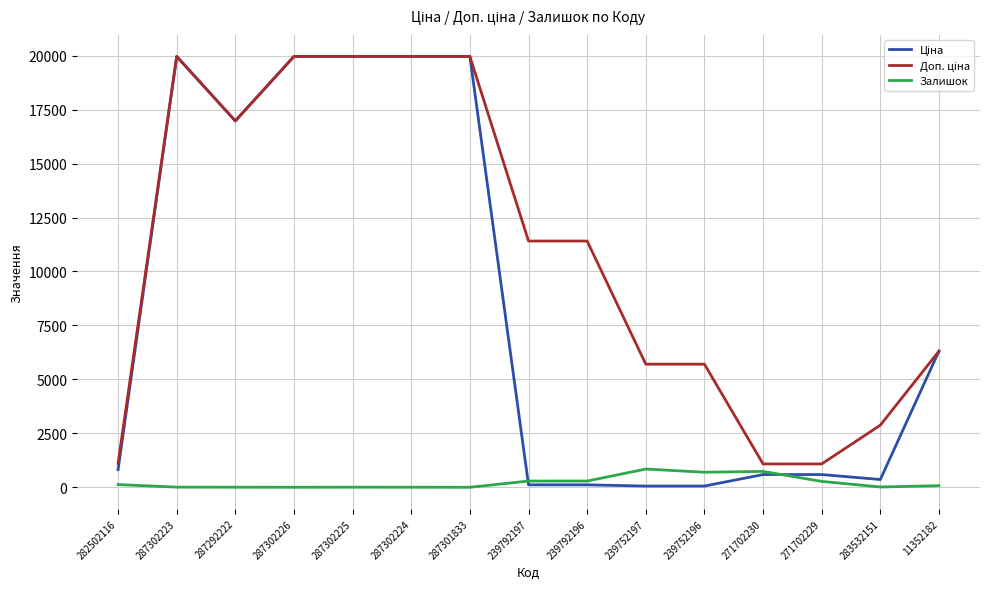

Does the chart display data point markers on the line(s)?

No